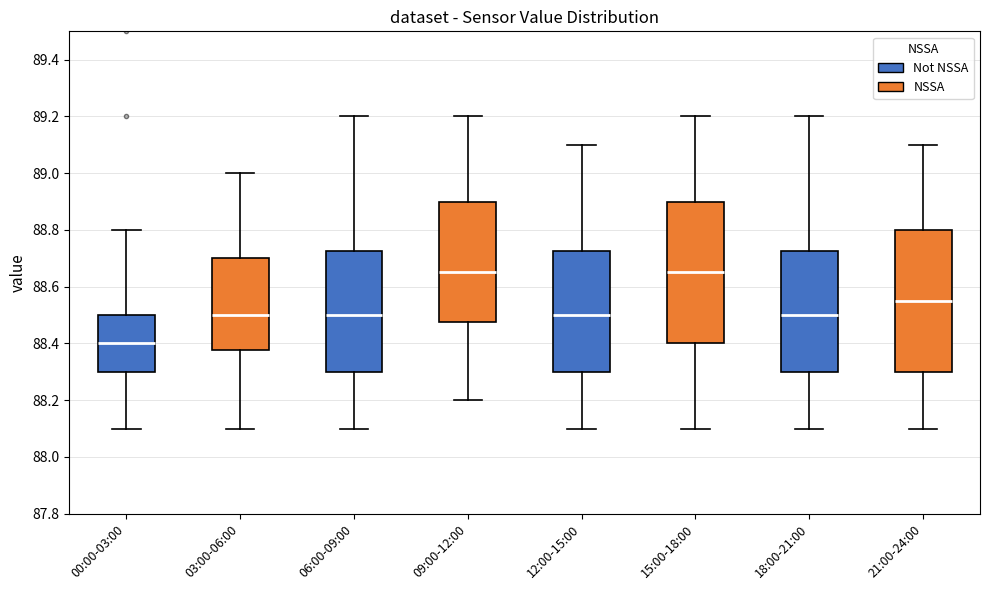

Reading left to right, transcribe this box plot: for each box, give where its median line is, the range the box spans, and where its two whiskers end, as read against the y-axis. The values are not printed on the chart, so give them approximately, as read against the axis.

00:00-03:00: median 88.40, box 88.30 to 88.50, whiskers 88.10 to 88.80
03:00-06:00: median 88.50, box 88.38 to 88.70, whiskers 88.10 to 89.00
06:00-09:00: median 88.50, box 88.30 to 88.72, whiskers 88.10 to 89.20
09:00-12:00: median 88.66, box 88.48 to 88.90, whiskers 88.20 to 89.20
12:00-15:00: median 88.50, box 88.30 to 88.72, whiskers 88.10 to 89.10
15:00-18:00: median 88.66, box 88.40 to 88.90, whiskers 88.10 to 89.20
18:00-21:00: median 88.50, box 88.30 to 88.72, whiskers 88.10 to 89.20
21:00-24:00: median 88.56, box 88.30 to 88.80, whiskers 88.10 to 89.10